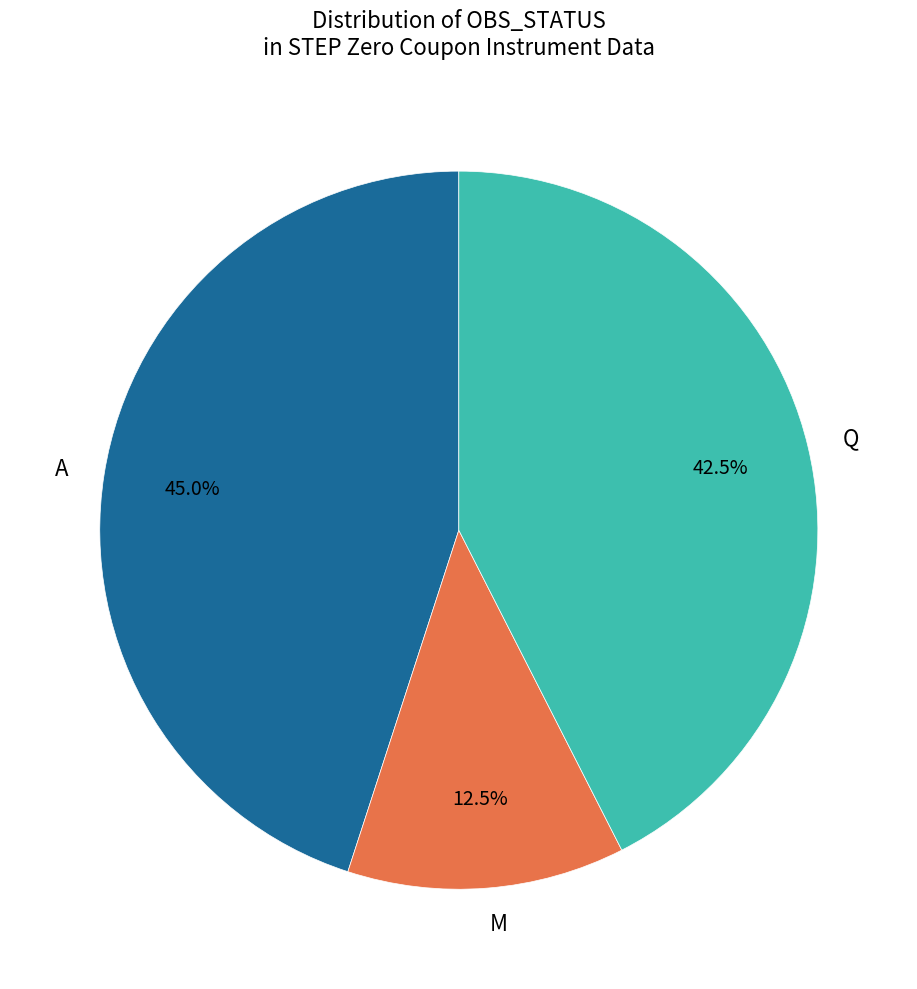

Approximately how many times larger is the value at Q compared to M?

3.4